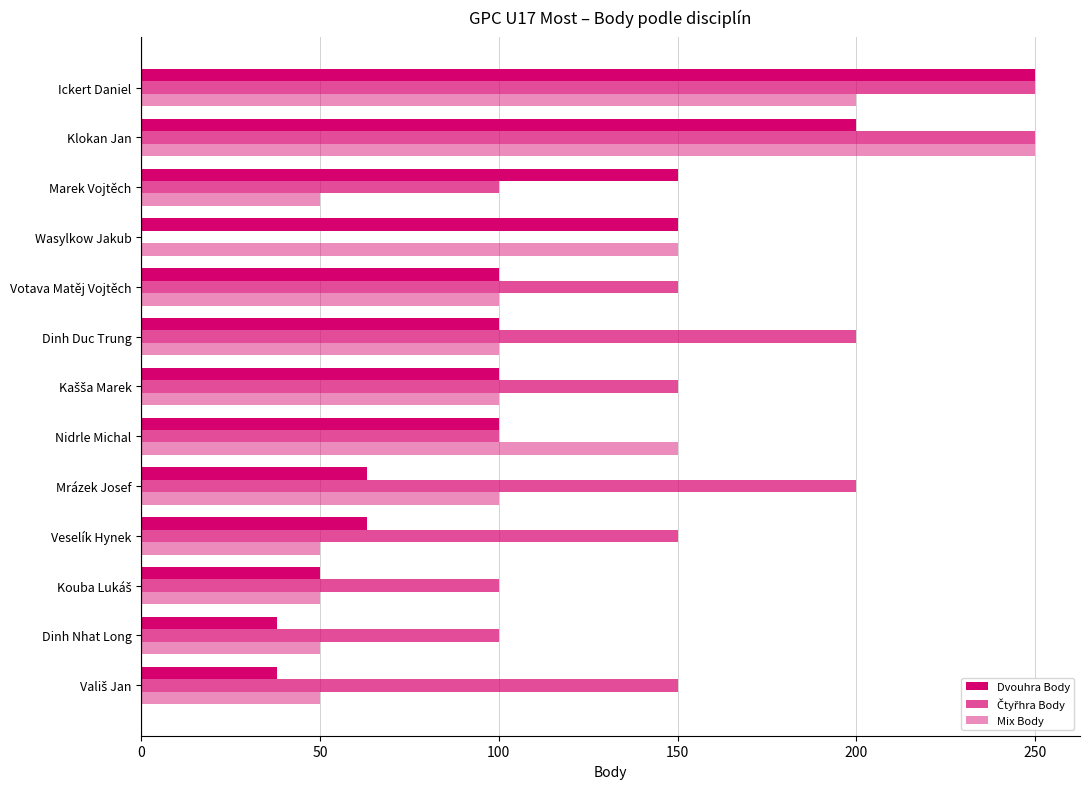

Reading left to right, extract all data points from this chart.

Dvouhra Body: 250	200	150	150	100	100	100	100	63	63	50	38	38
Čtyřhra Body: 250	250	100	0	150	200	150	100	200	150	100	100	150
Mix Body: 200	250	50	150	100	100	100	150	100	50	50	50	50